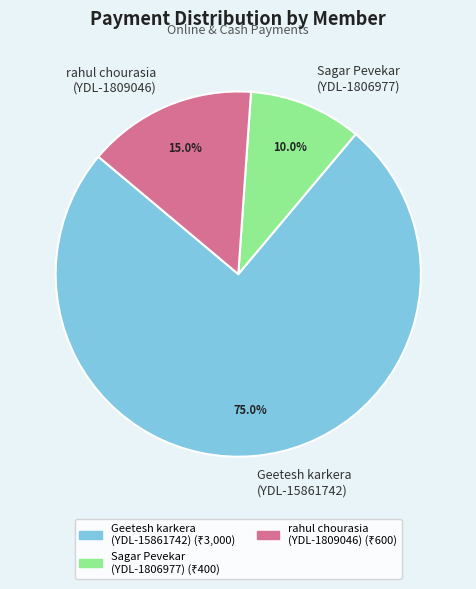

Between Sagar Pevekar (YDL-1806977) and Geetesh karkera (YDL-15861742), which is larger?

Geetesh karkera (YDL-15861742)